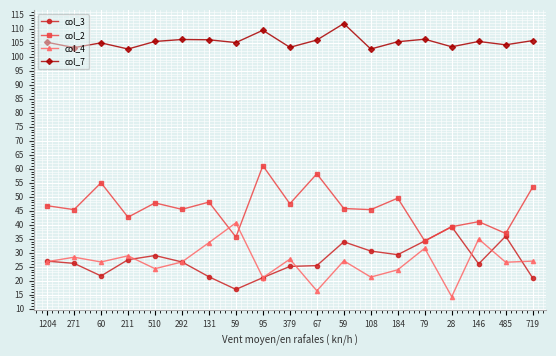

How many lines are shown in the chart?

4